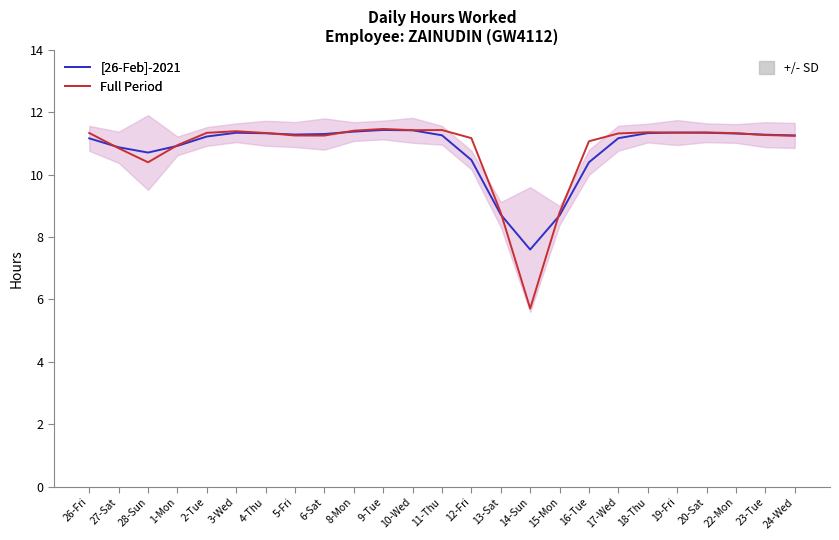

Reading right to left, what are all the values shown in this chart?

[26-Feb]-2021: 11.3	11.3	11.3	11.3	11.4	11.3	11.2	10.4	8.7	7.6	8.7	10.5	11.3	11.4	11.4	11.4	11.3	11.3	11.3	11.3	11.2	10.9	10.7	10.9	11.2
Full Period: 11.3	11.3	11.3	11.4	11.4	11.4	11.3	11.1	8.8	5.7	8.8	11.2	11.4	11.4	11.5	11.4	11.3	11.3	11.3	11.4	11.3	10.9	10.4	10.9	11.3